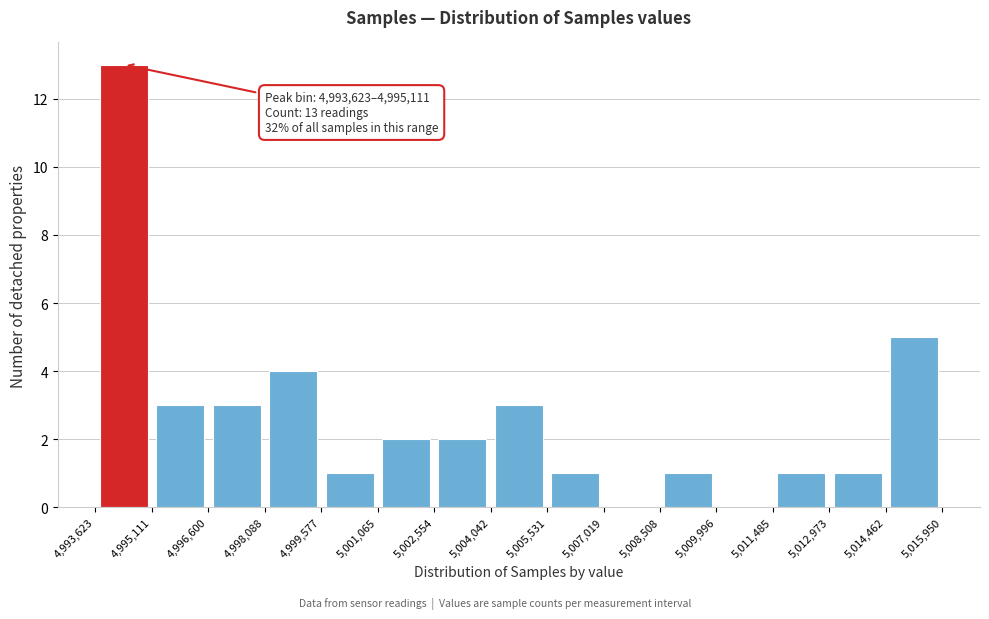

Which range on the x-axis has the tallest bar?

4,993,623 to 4,995,111